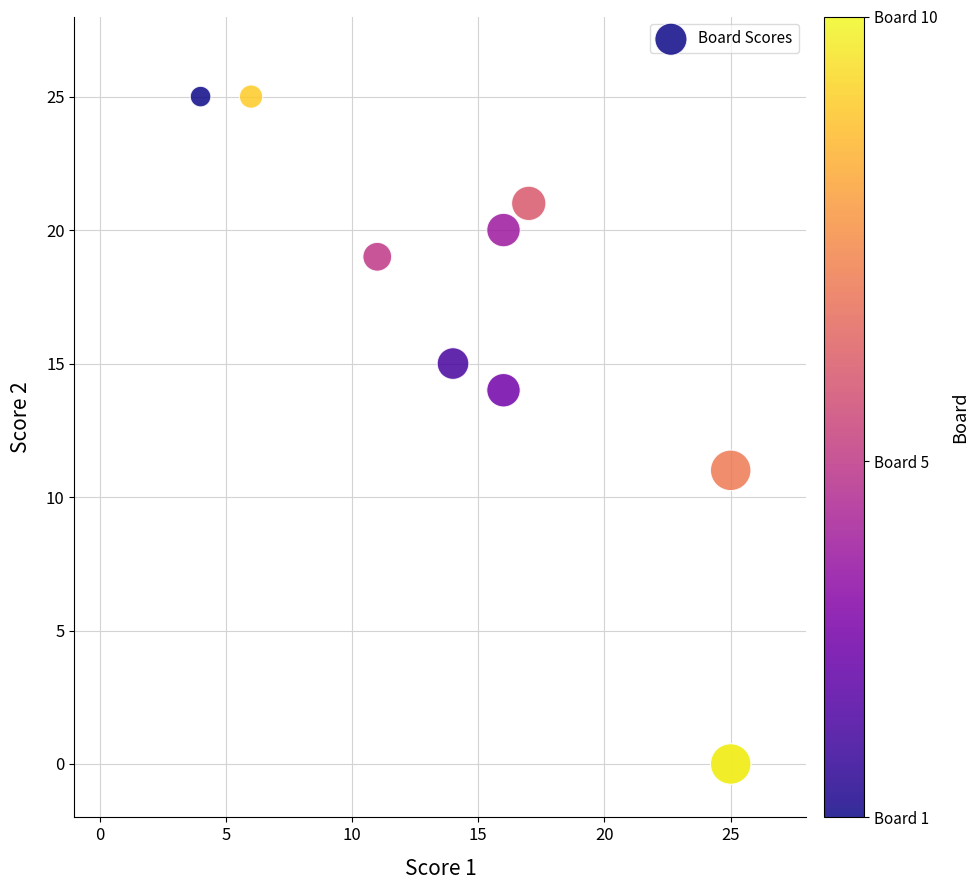

What Y value in the scatter plot is closest to 12?

11